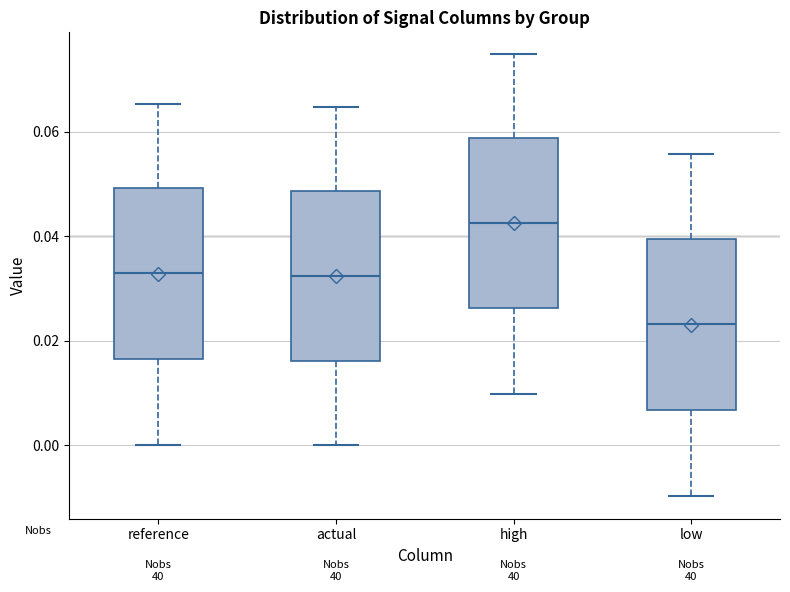

Reading left to right, read every box against the y-axis: the position of its median line, the range the box covers, and the ends of its whiskers. The values are not printed on the chart, so give them approximately, as read against the axis.

reference: median 0.032, box 0.016 to 0.050, whiskers 0.000 to 0.066
actual: median 0.032, box 0.016 to 0.048, whiskers 0.000 to 0.064
high: median 0.042, box 0.026 to 0.058, whiskers 0.010 to 0.074
low: median 0.024, box 0.006 to 0.040, whiskers -0.010 to 0.056